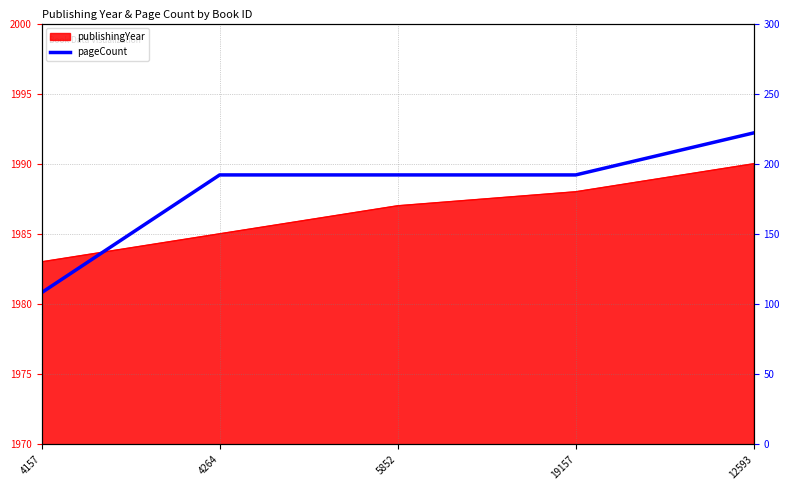

List the labels in order of value, smallest first.

4157, 4264, 5852, 19157, 12593